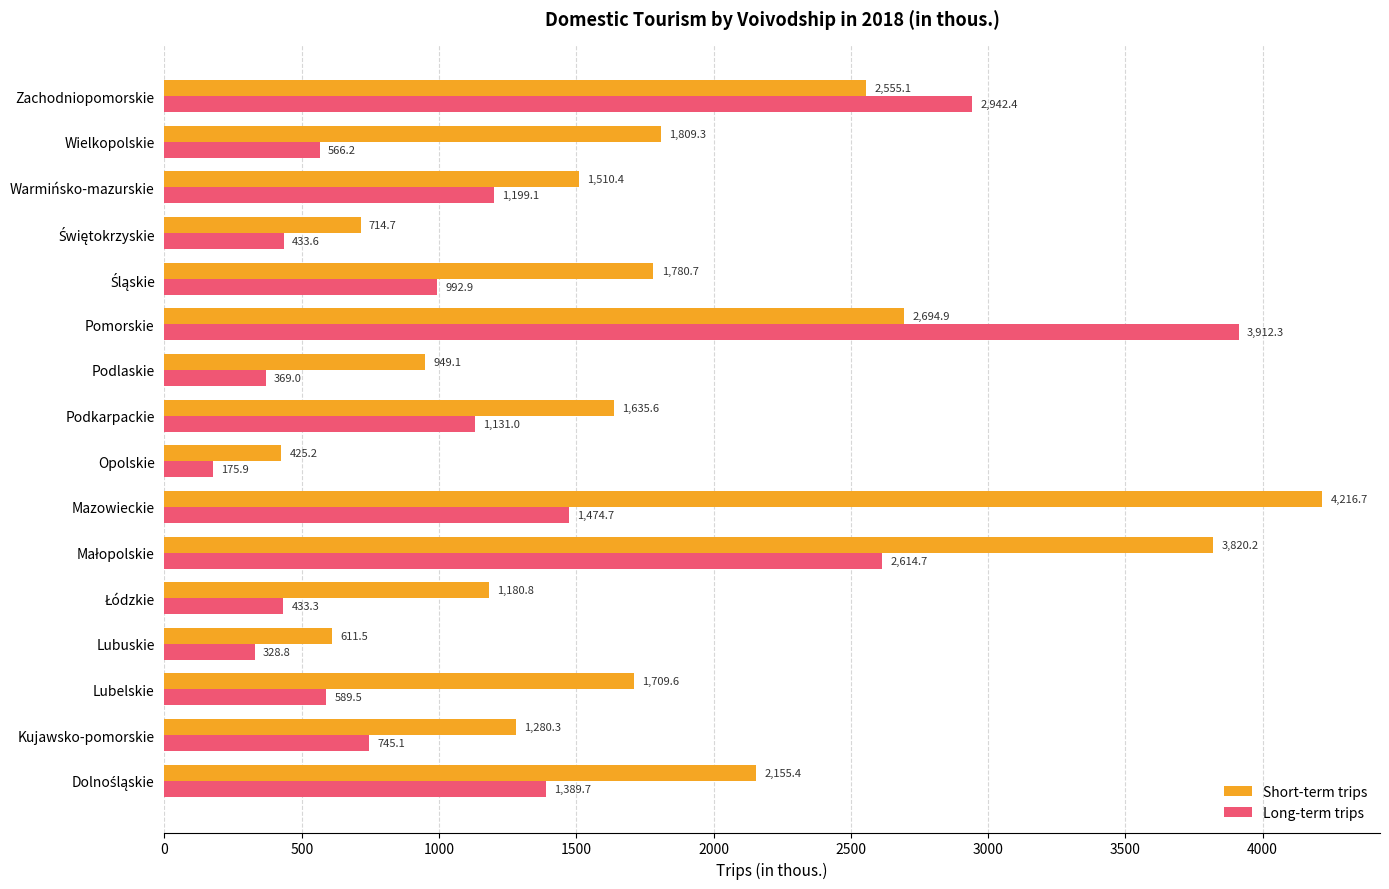

What is the difference between the second highest and second lowest values in the Short-term trips series?

3208.7